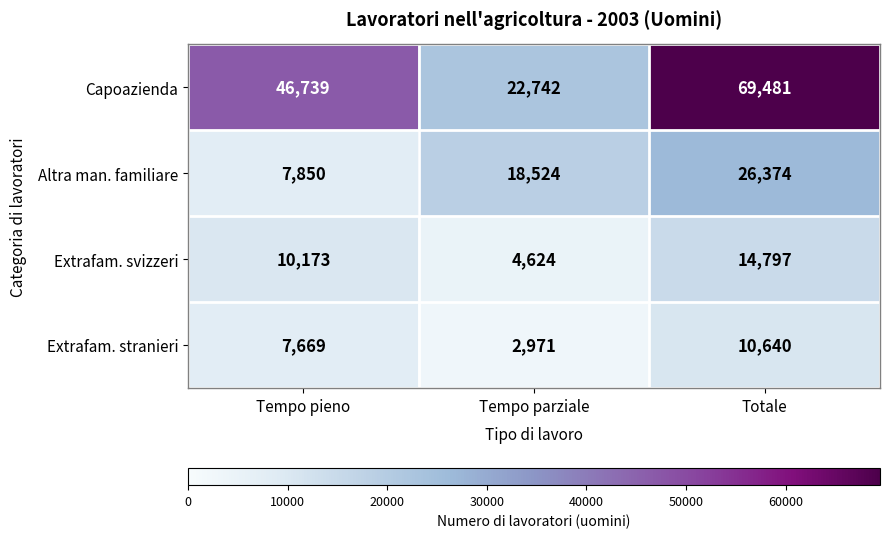

How many categories are shown in the chart?

3